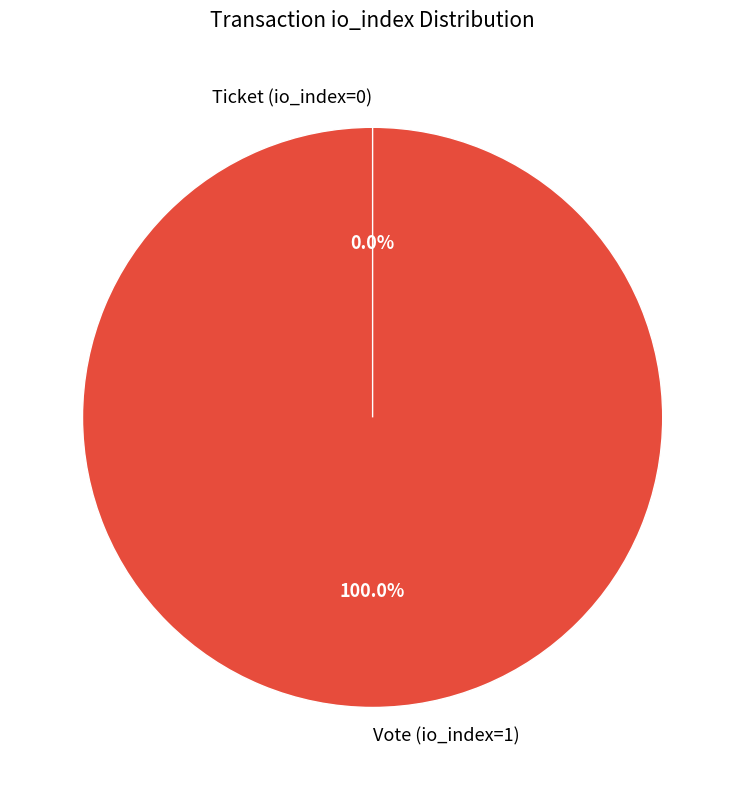

Does Vote (io_index=1) represent more than half of the total?

Yes